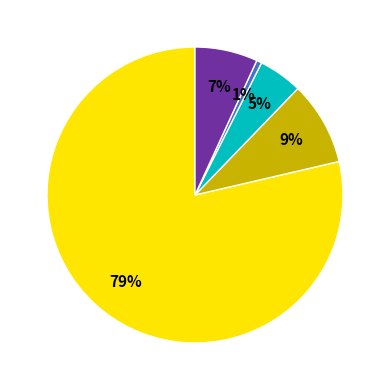

Does any single category account for the majority?

Yes